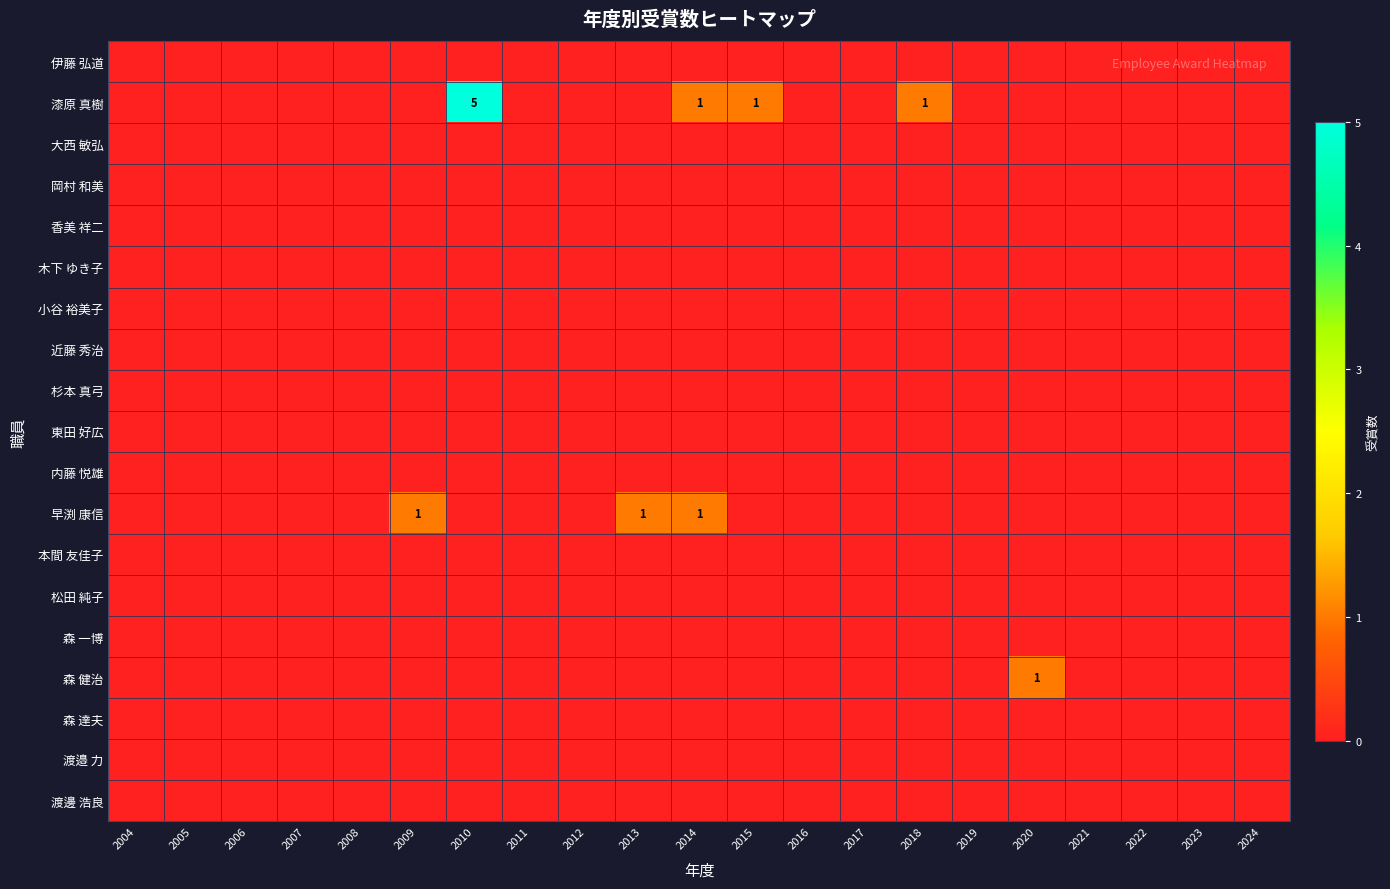

List the labels in order of 早渕 康信 value, smallest first.

2004, 2005, 2006, 2007, 2008, 2010, 2011, 2012, 2015, 2016, 2017, 2018, 2019, 2020, 2021, 2022, 2023, 2024, 2009, 2013, 2014